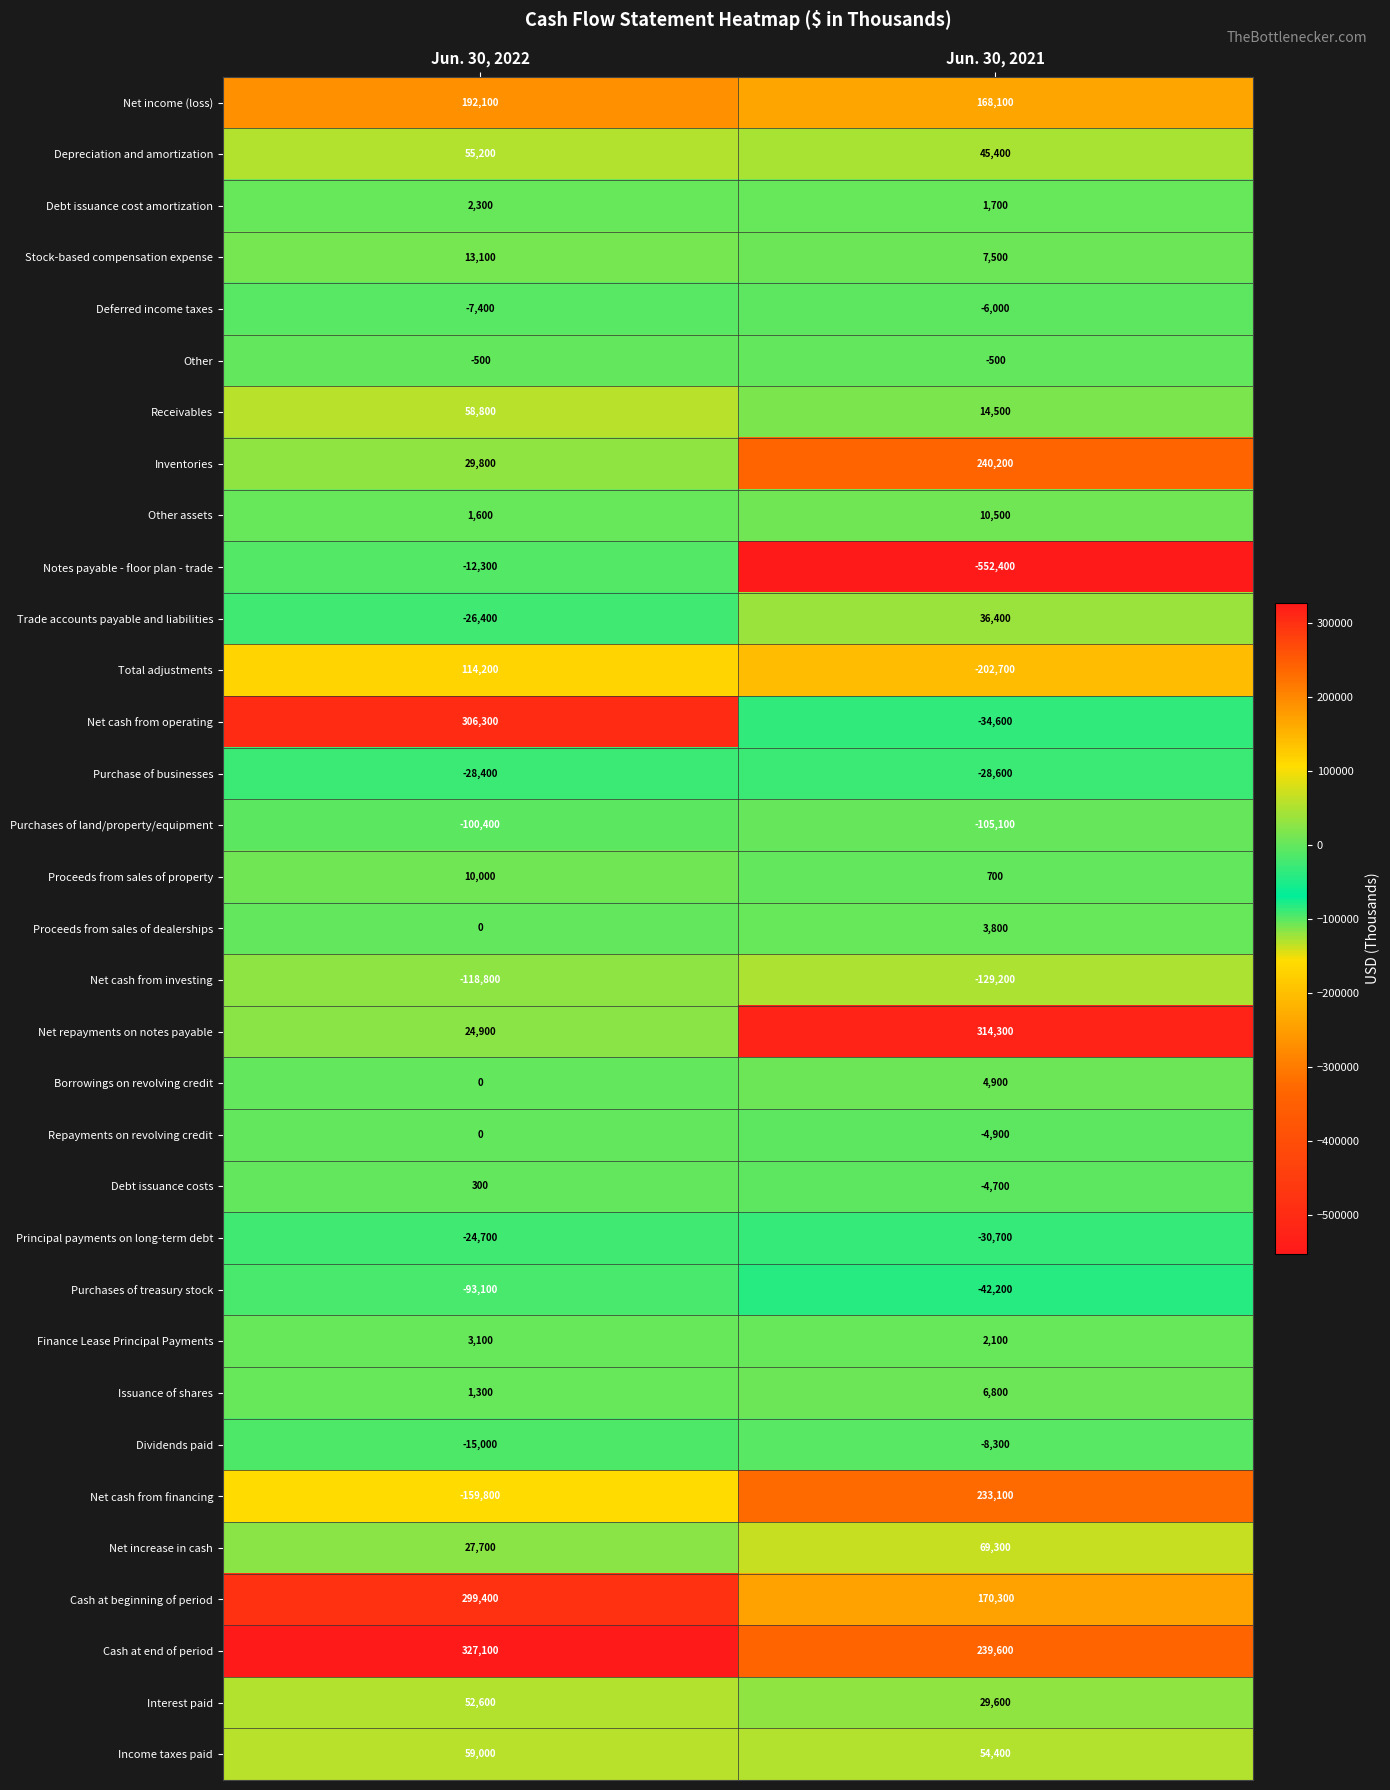

The value of Proceeds from sales of property at Jun. 30, 2022 is 3537. True or false?

False